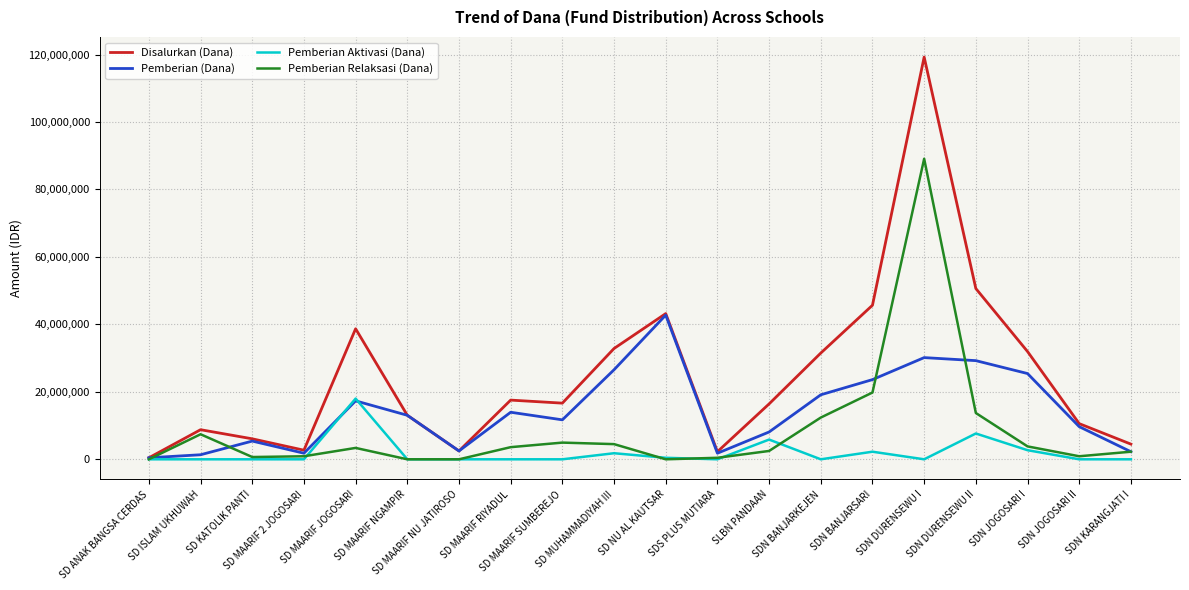

What is the maximum value shown in the chart?

119250000